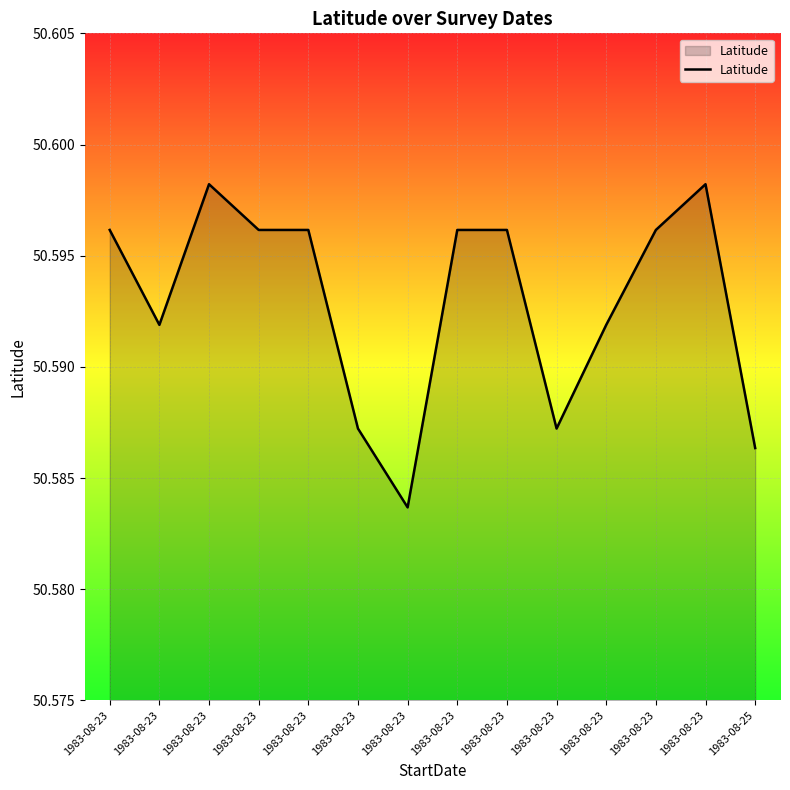

Reading right to left, extract all data points from this chart.

50.6	50.6	50.6	50.6	50.6	50.6	50.6	50.6	50.6	50.6	50.6	50.6	50.6	50.6